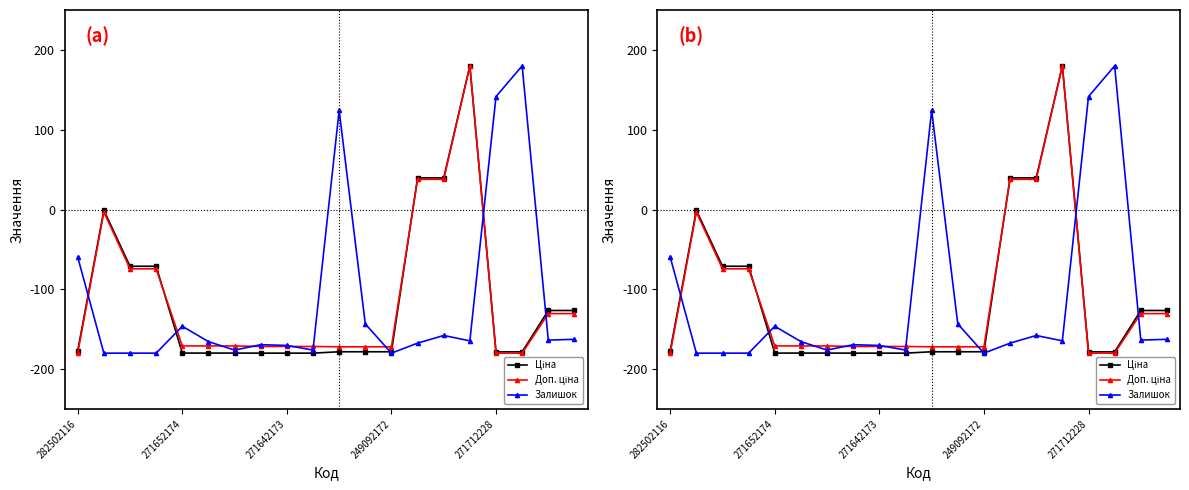

The Доп. ціна series shows -171.6 at 271642173. True or false?

True